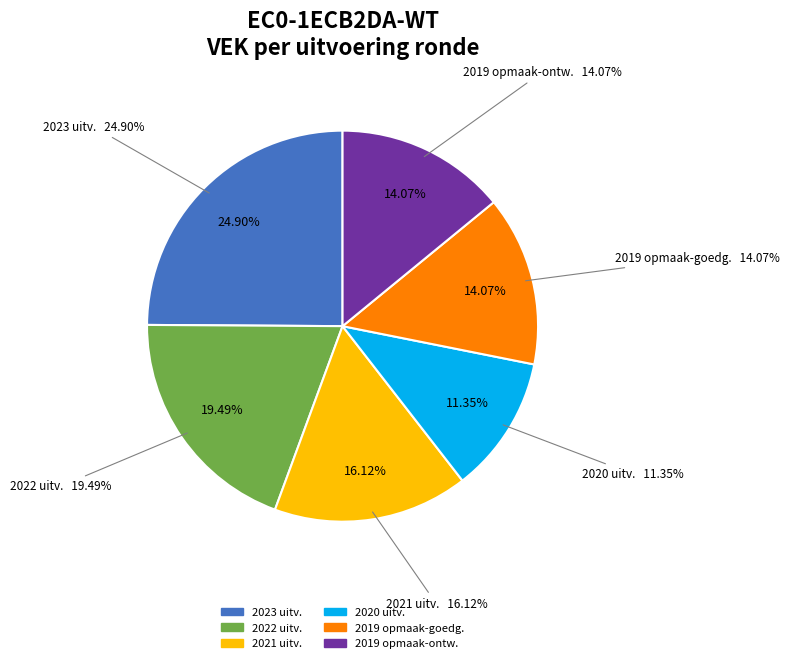

How many slices are in this pie chart?

6